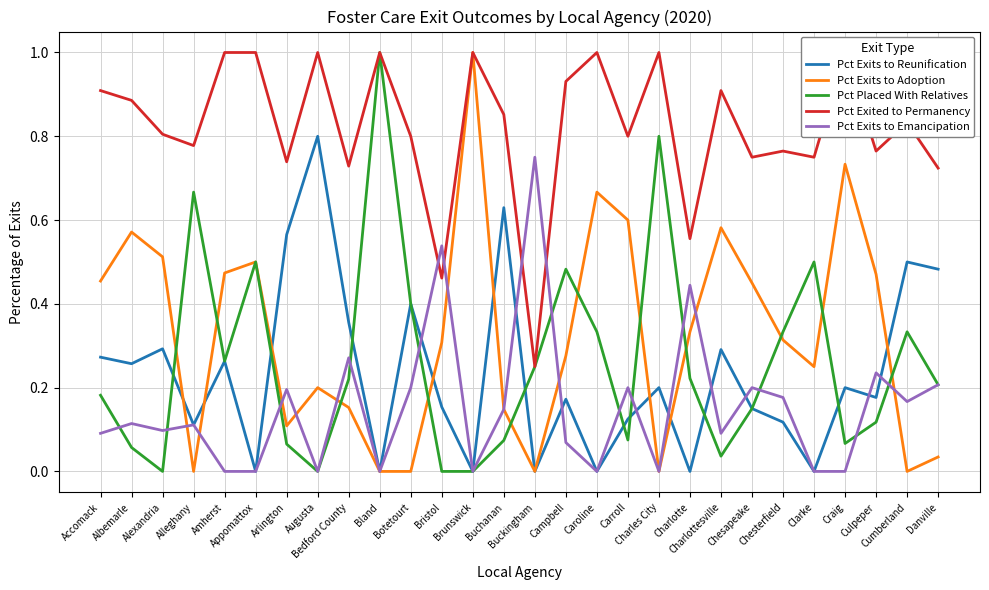

Rank the categories by Pct Exits to Adoption value from lowest to highest.

Alleghany, Bland, Botetourt, Buckingham, Charles City, Cumberland, Danville, Arlington, Buchanan, Bedford County, Augusta, Clarke, Campbell, Bristol, Chesterfield, Charlotte, Chesapeake, Accomack, Culpeper, Amherst, Appomattox, Alexandria, Albemarle, Charlottesville, Carroll, Caroline, Craig, Brunswick